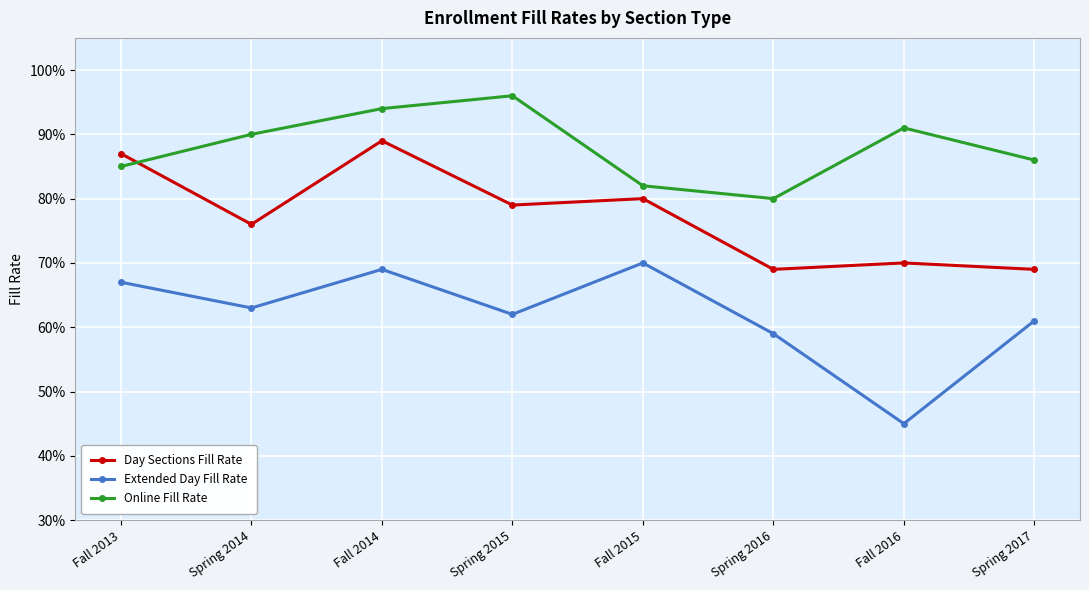

True or false: Online Fill Rate and Extended Day Fill Rate intersect in this chart.

False